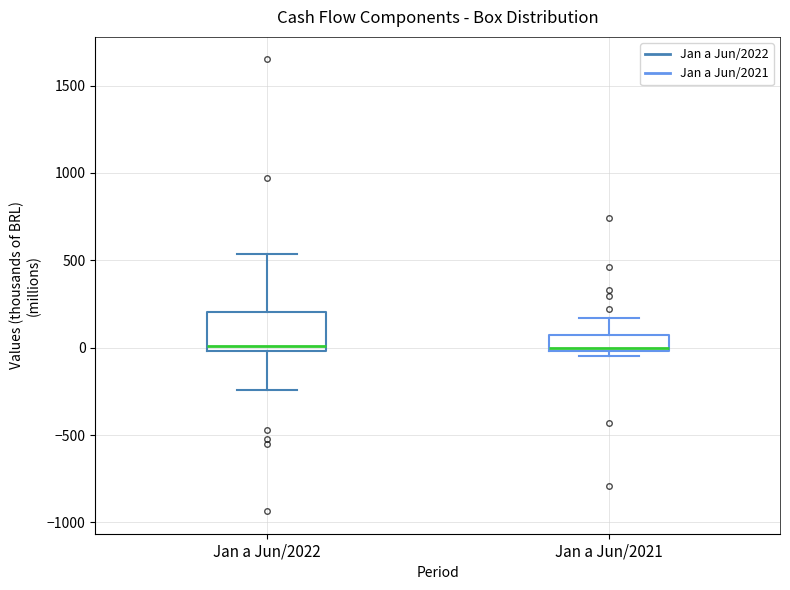

Reading left to right, read every box against the y-axis: the position of its median line, the range the box covers, and the ends of its whiskers. The values are not printed on the chart, so give them approximately, as read against the axis.

Jan a Jun/2022: median 0 (just above the box's lower edge), box 0 to 200, whiskers -250 to 550
Jan a Jun/2021: median 0 (just above the box's lower edge), box 0 to 50, whiskers -50 to 150